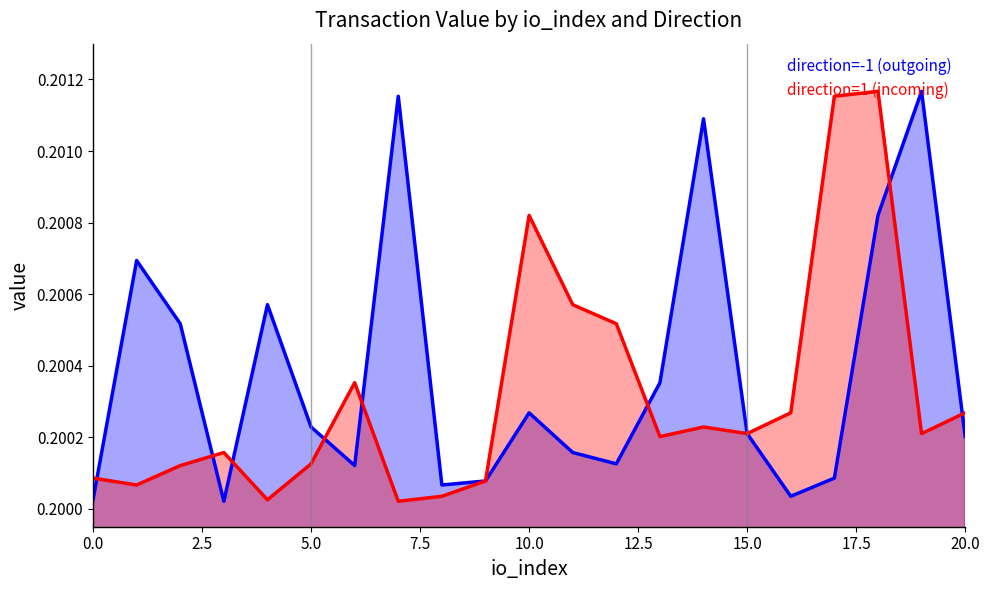

The direction=-1 (outgoing) series shows 0.1 at 4. True or false?

False